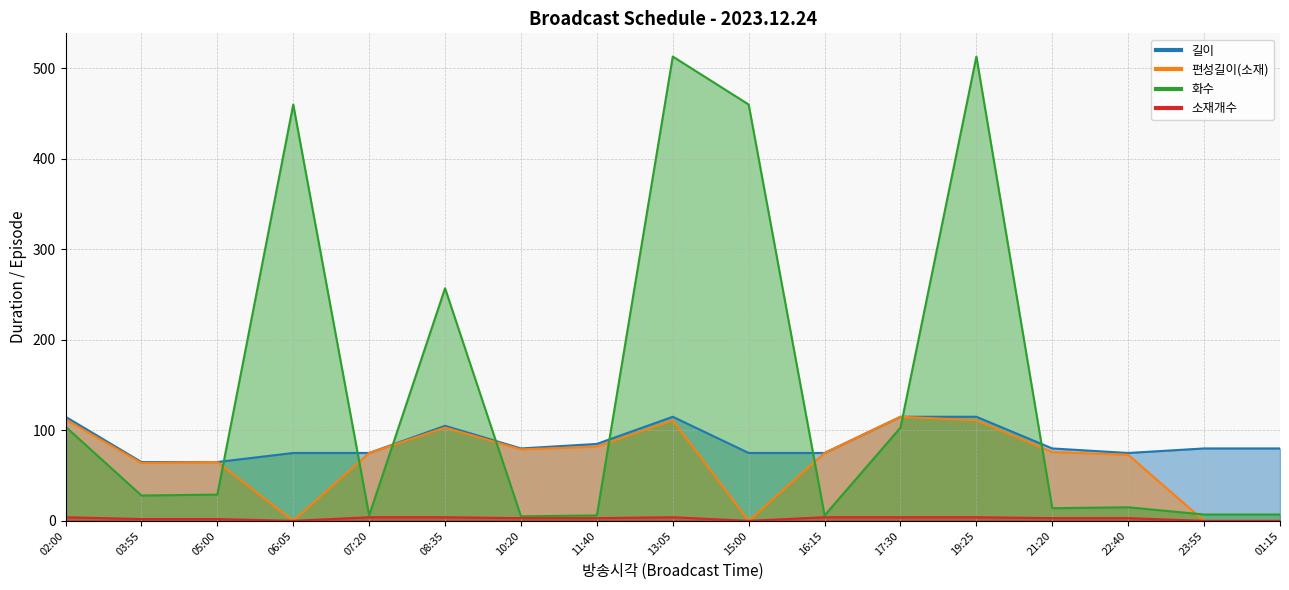

How many distinct data groups are displayed?

4